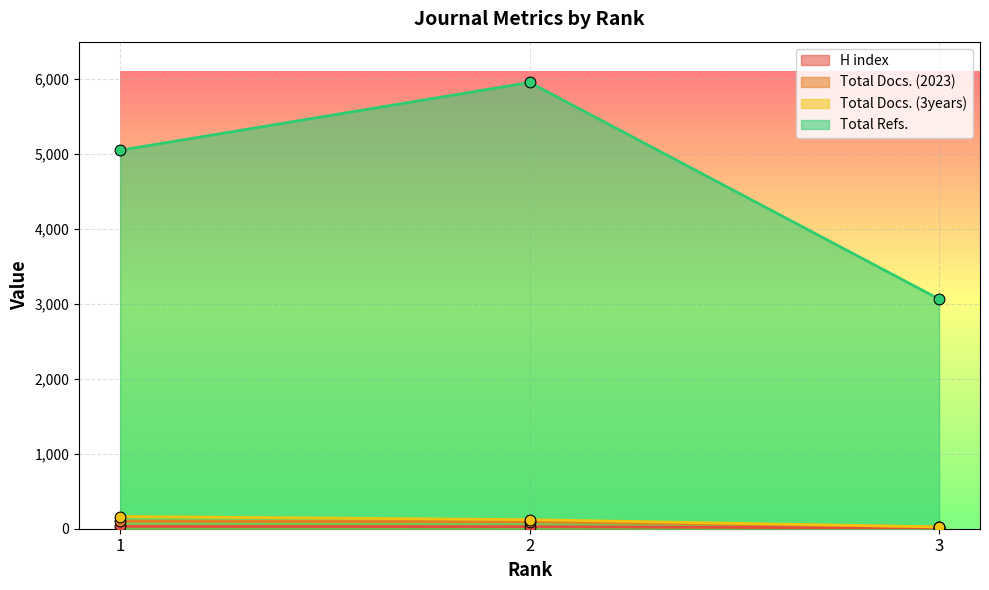

What is the total value across all series at 1?

5346